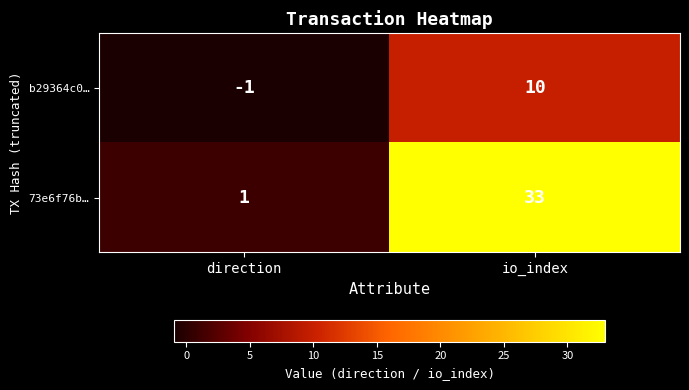

How many series are shown in this chart?

2